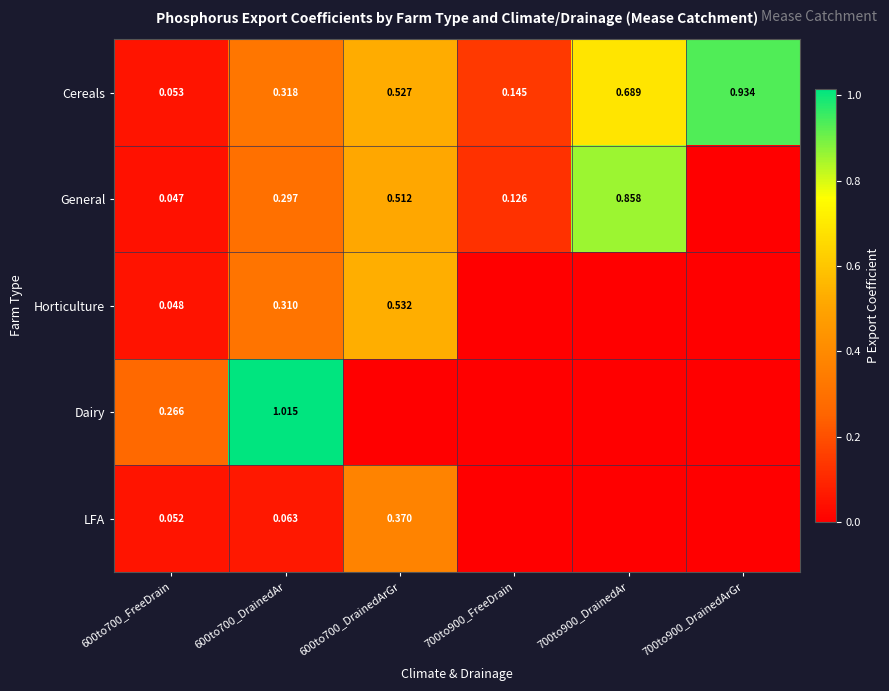

At how many categories does at least one series exceed 0?

6